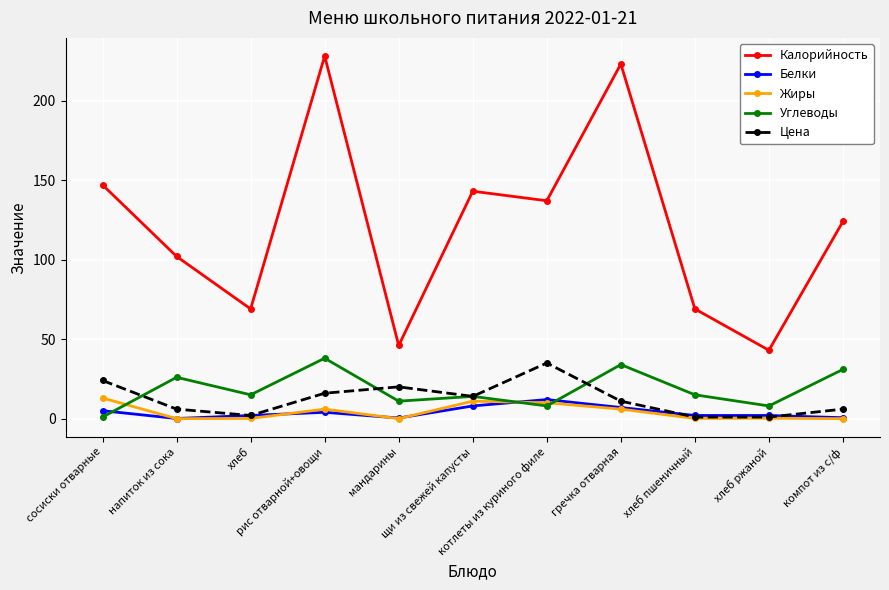

Which series has the largest range (max minus min)?

Калорийность